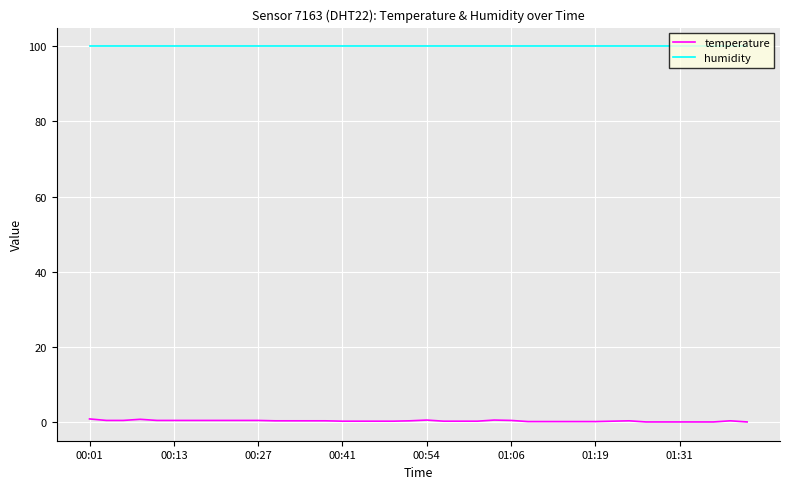

How many series are shown in this chart?

2